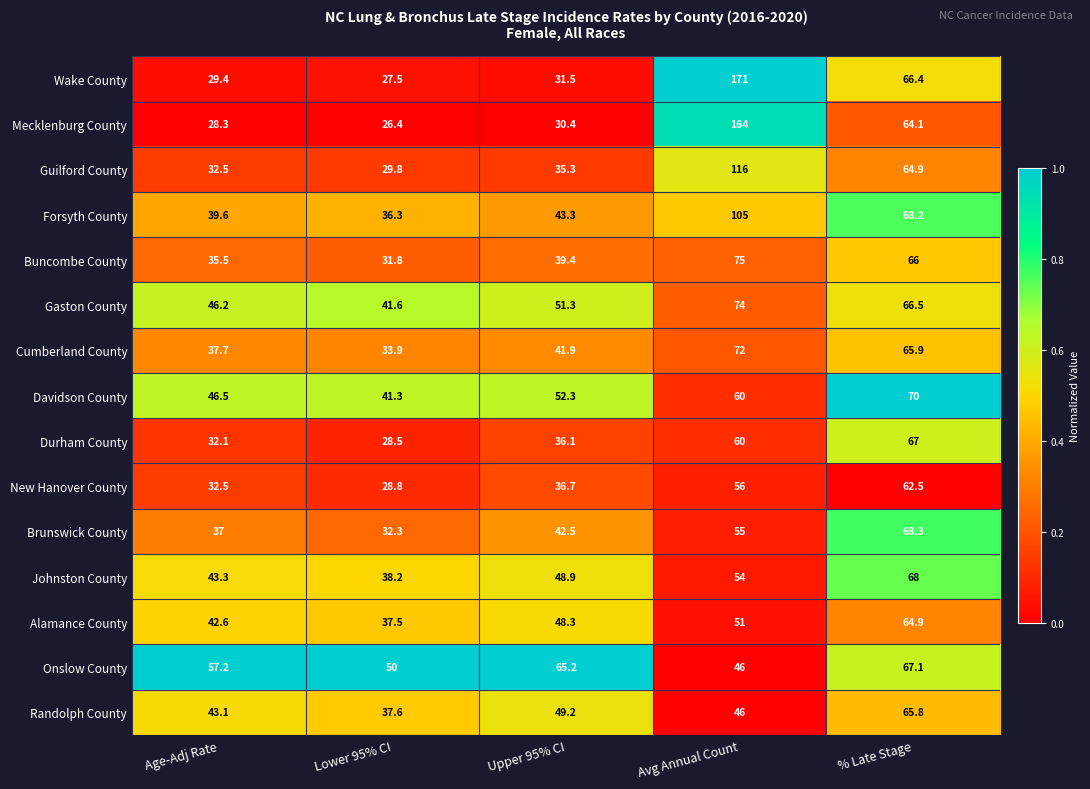

What is the difference between the highest and lowest values at Avg Annual Count?

125.0